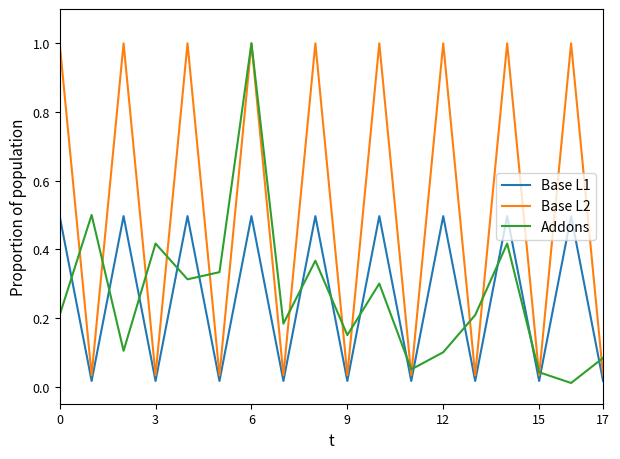

In Addons, how many points are lower than both neighbors (excluding endpoints)?

6